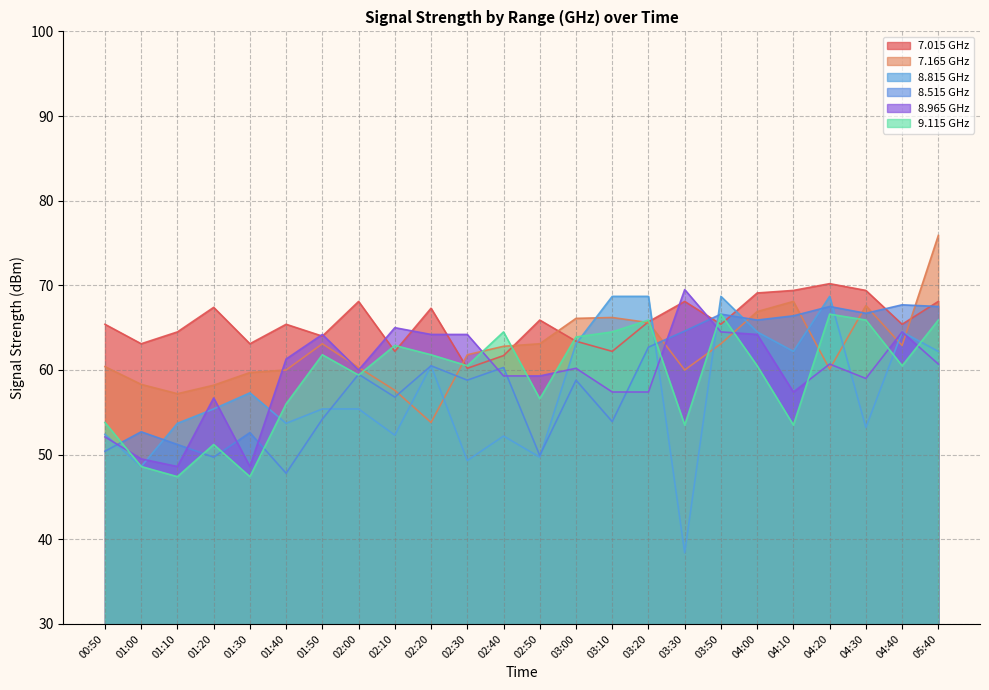

What is the difference between the   8.515 values at 04:10 and 01:30?

13.8